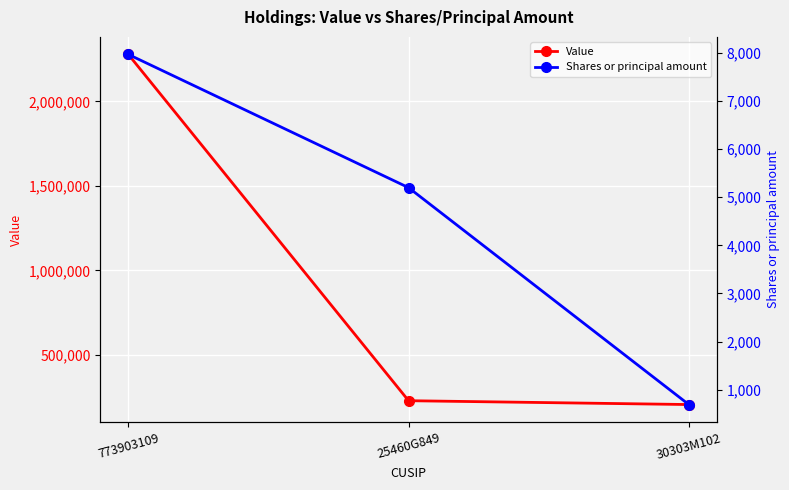

What is the label of the 2nd point from the left?

25460G849